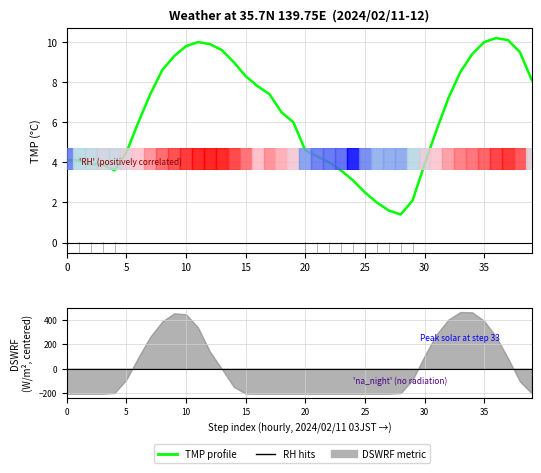

What is the smallest value displayed?

1.4